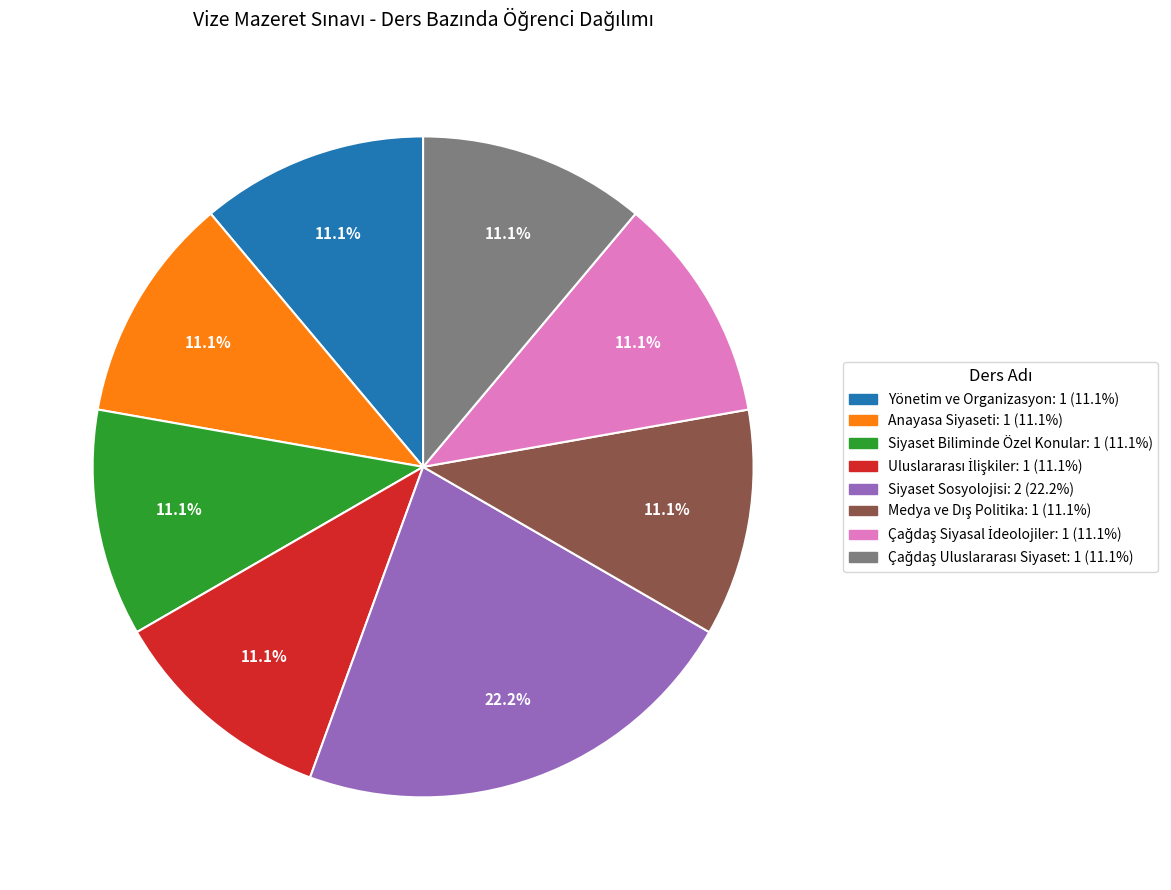

Which slice is the largest?

Siyaset Sosyolojisi